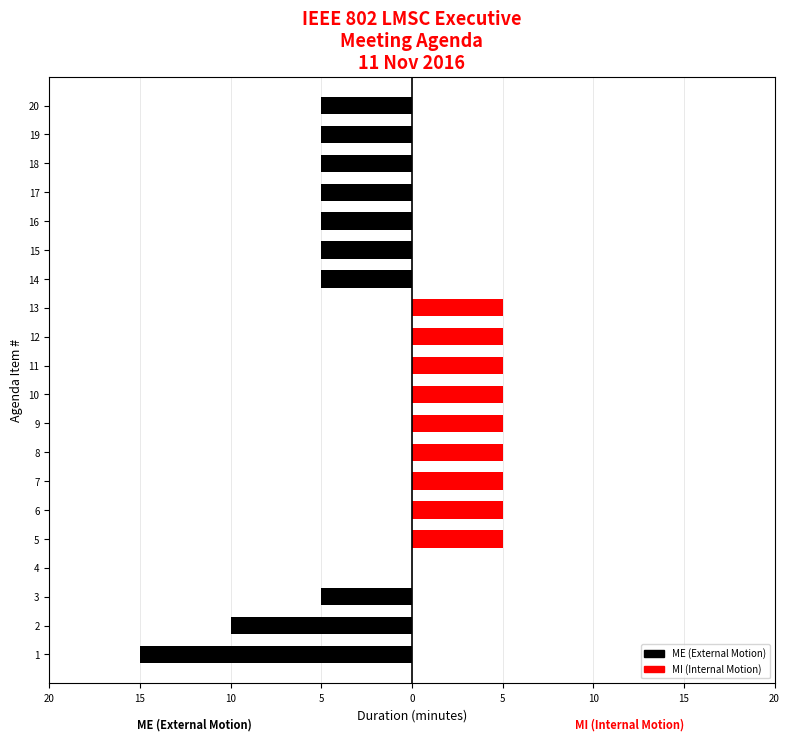

What is the spread (max minus min) of values at 14?

5